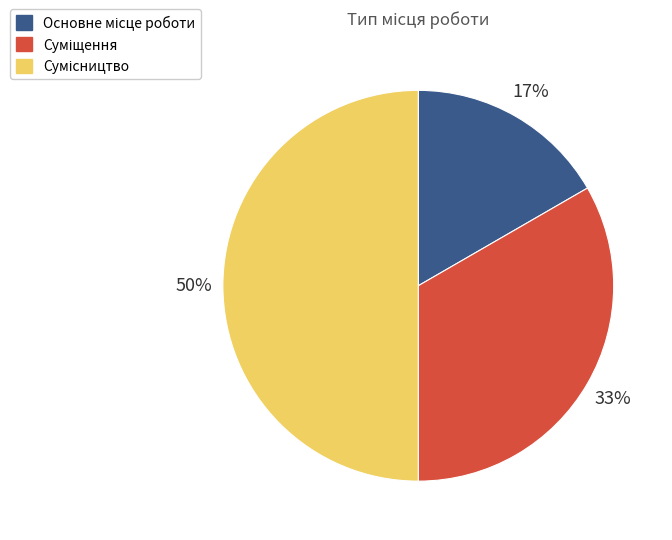

To the nearest percent, what is the average slice percentage?

33%